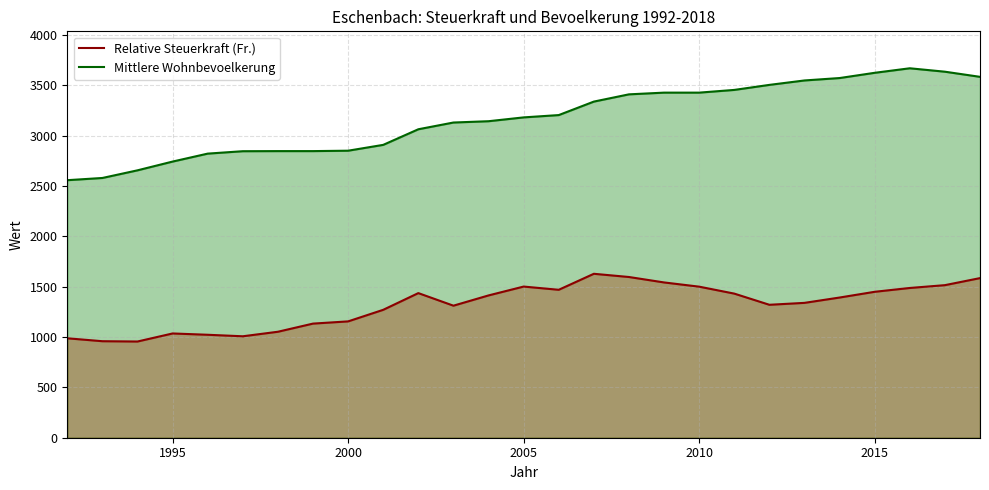

How many values in the Relative Steuerkraft (Fr.) series exceed 1393?

13